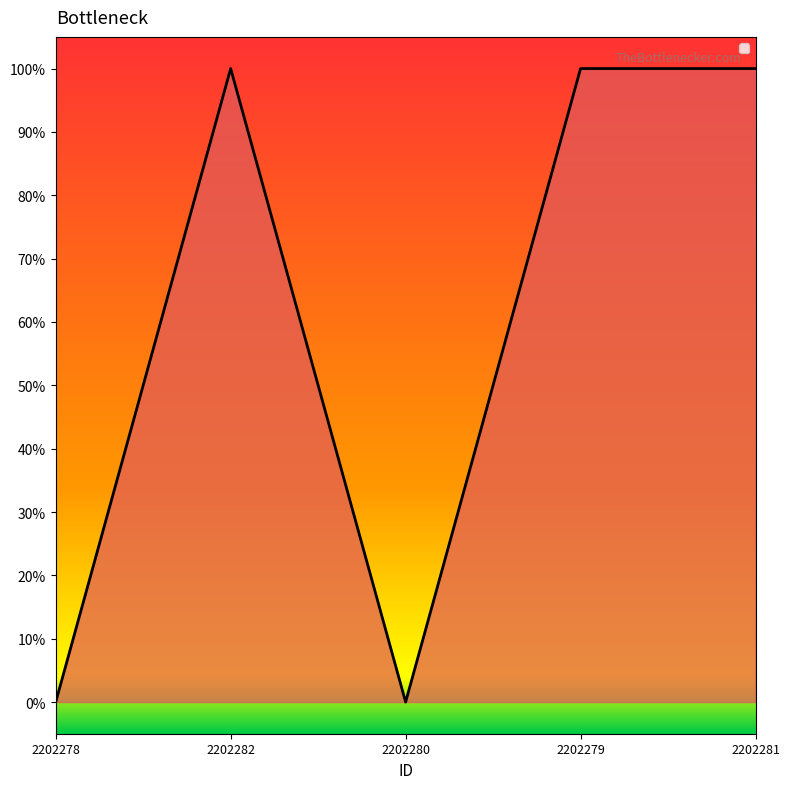

How many points are lower than both their immediate neighbors (excluding endpoints)?

1